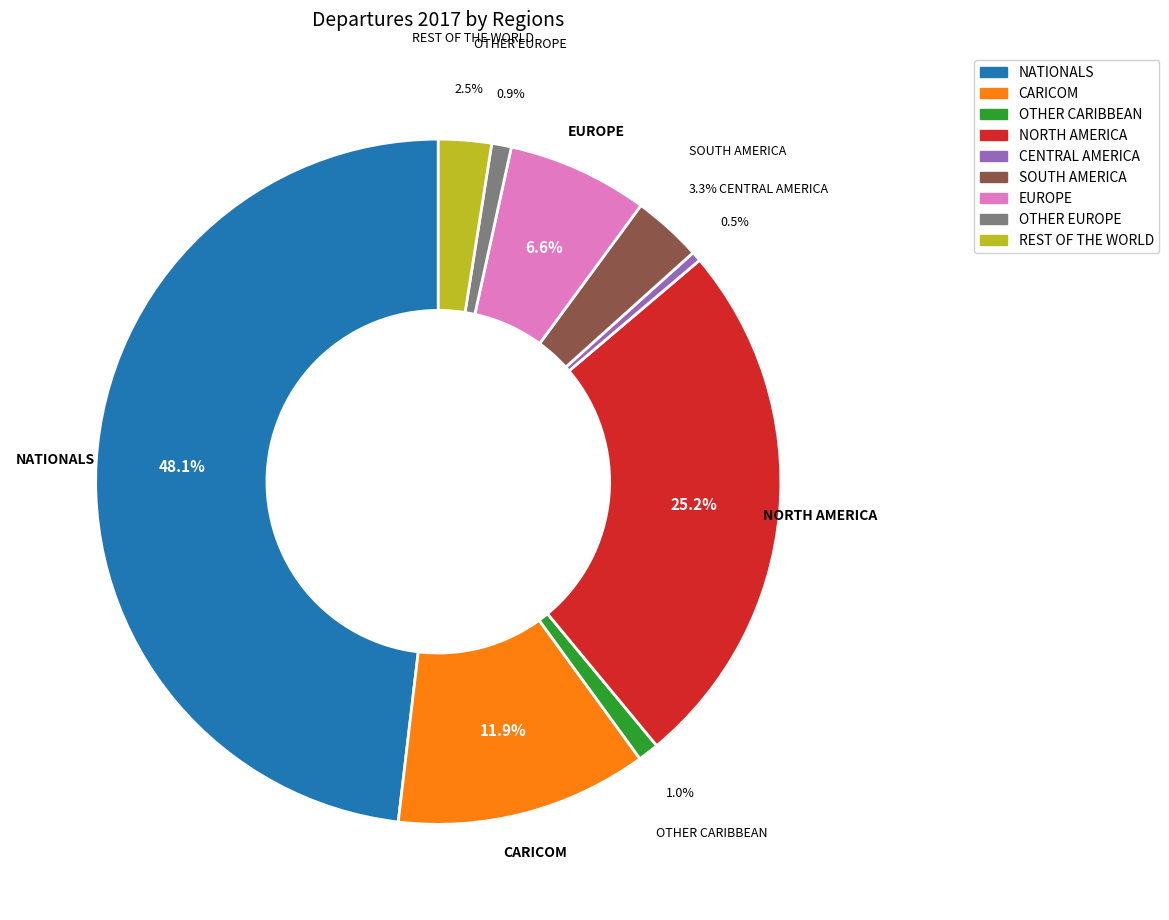

Which slice is the largest?

NATIONALS